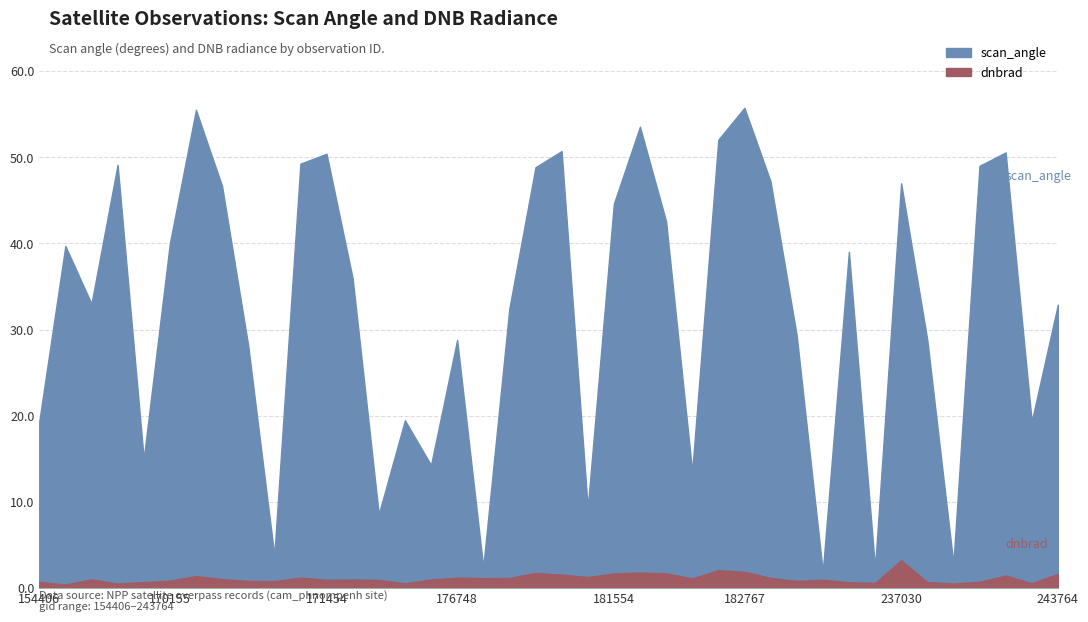

Where is scan_angle nearest to the value 28?

170716